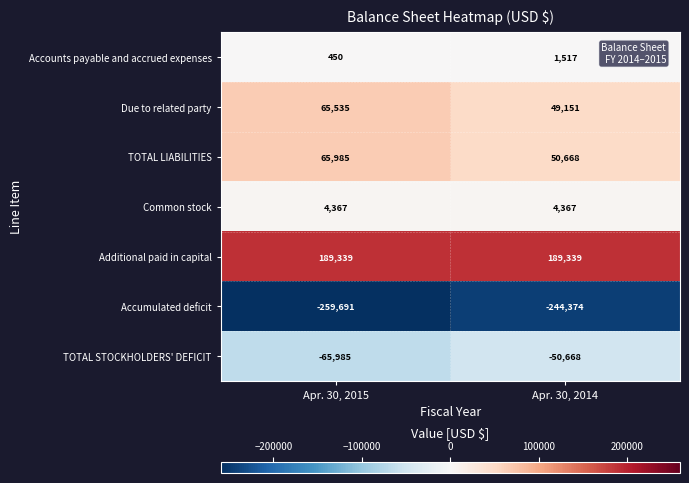

What value does the Common stock series have at Apr. 30, 2015?

4367